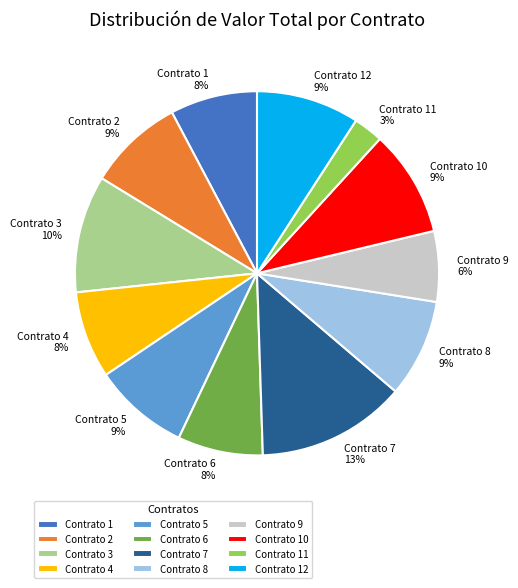

Count the number of slices in the pie.

12